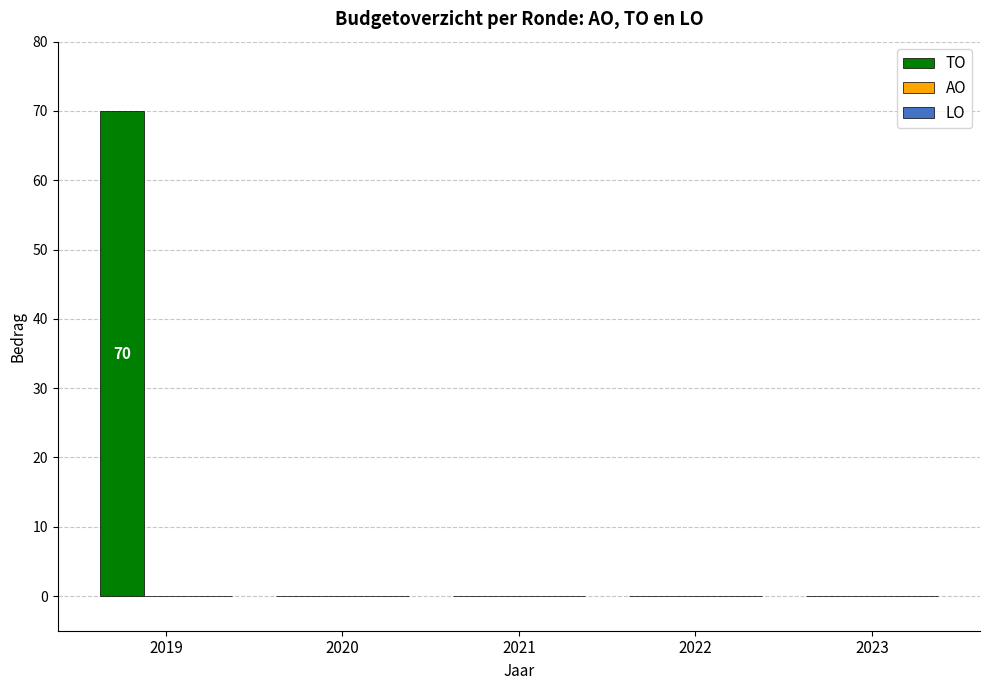

What is the greatest value displayed?

70